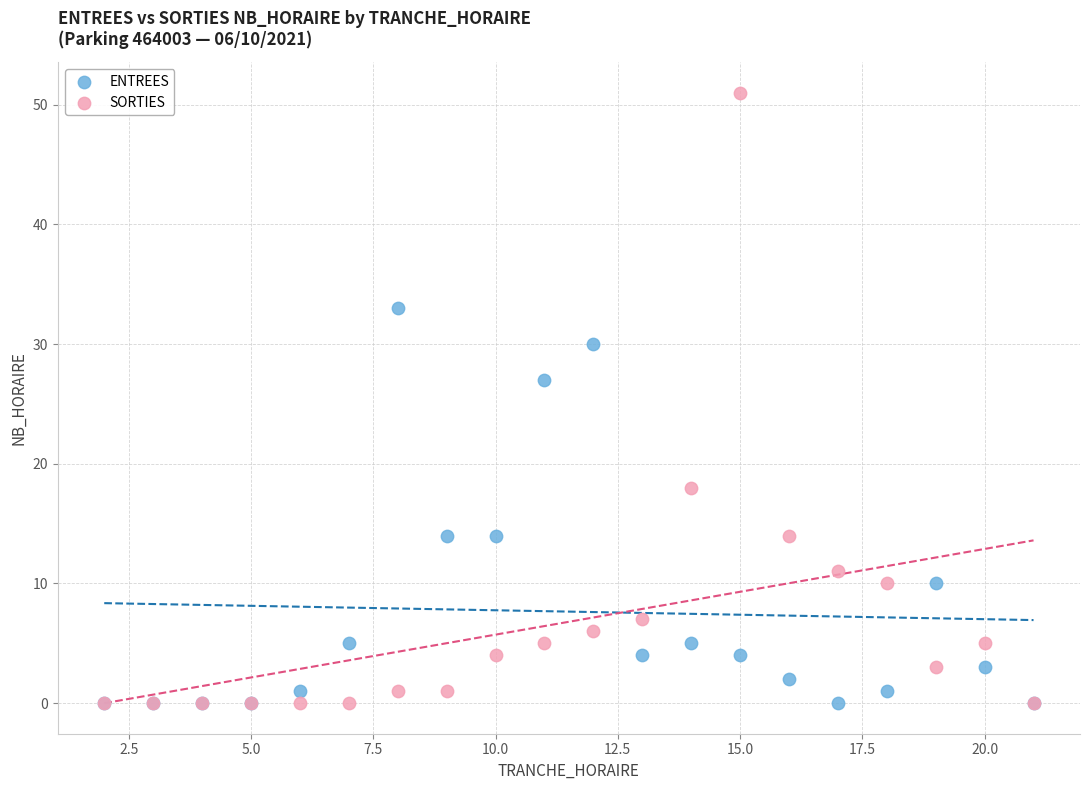

Across all series, what Y value is closest to 25?

27